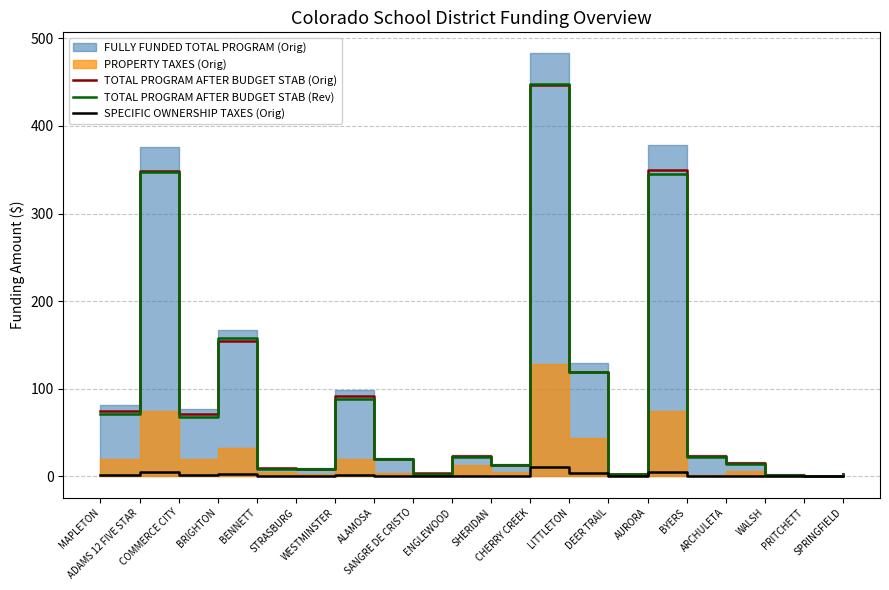

What is the highest value of the TOTAL PROGRAM AFTER BUDGET STAB (Orig) series?

447.0